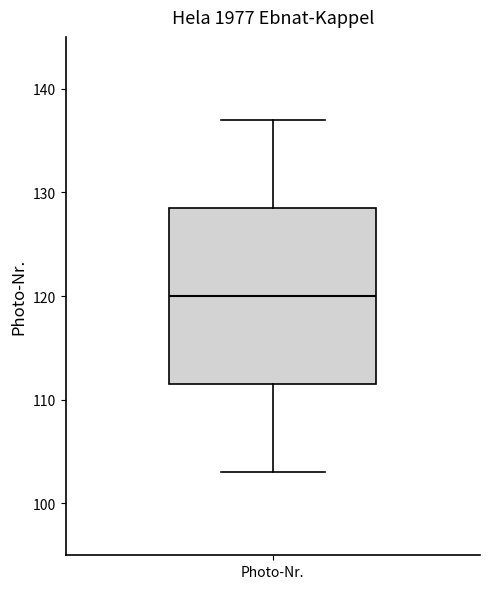

Where does the median line of the box for Photo-Nr. sit on the y-axis? The values are not printed on the chart, so give them approximately, as read against the axis.

120